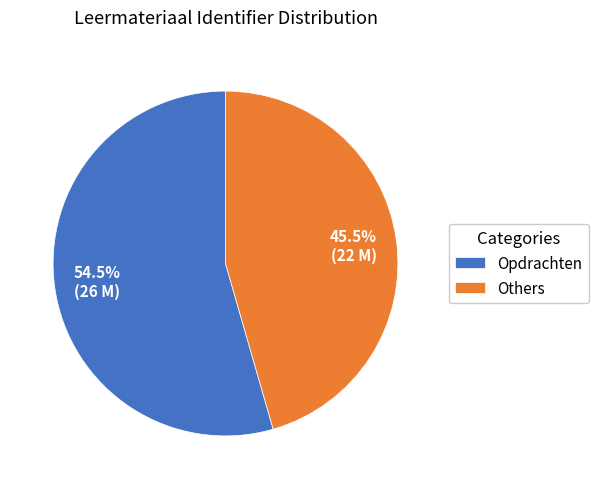

What is the ratio of the value at Opdrachten to the value at Others?

1.2